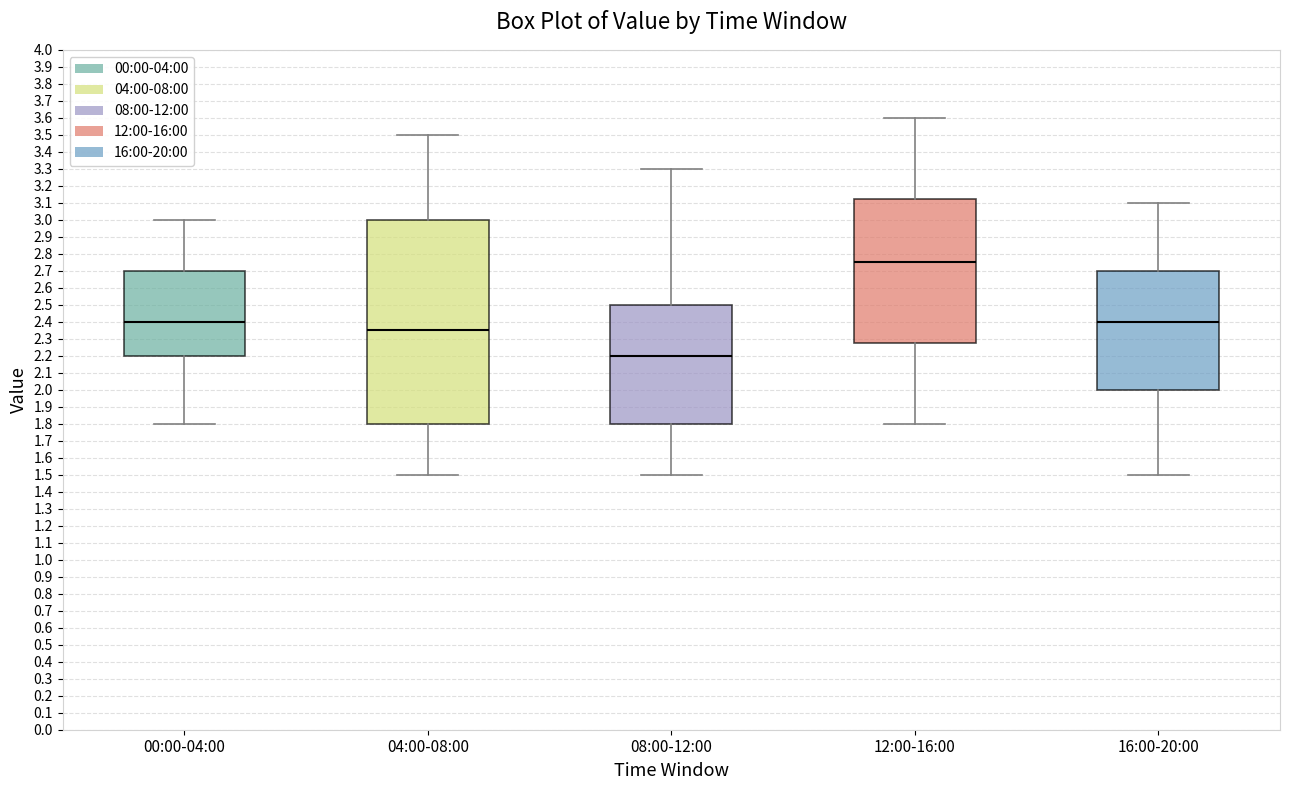

Which box is the tallest, from its lower edge to its upper edge?

04:00-08:00